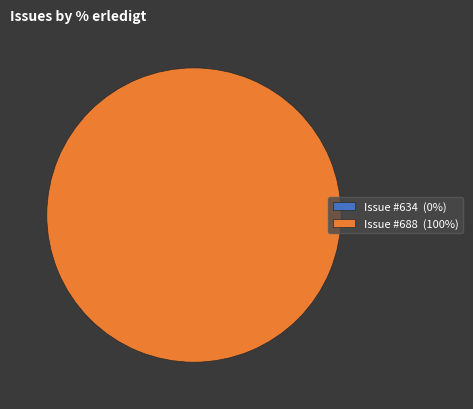

Which category has the biggest portion of the pie?

688